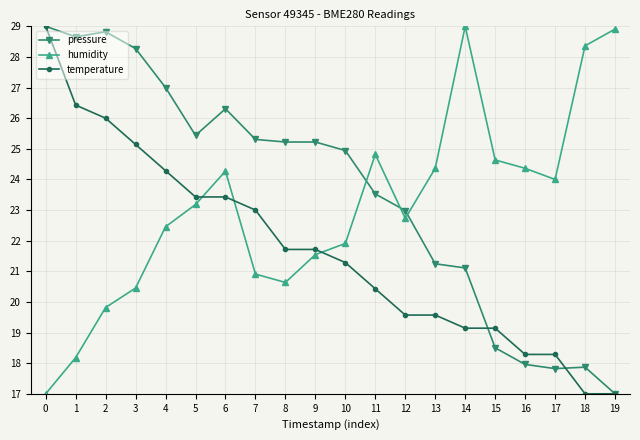

Is it true that pressure equals 28.0 at 17?

False